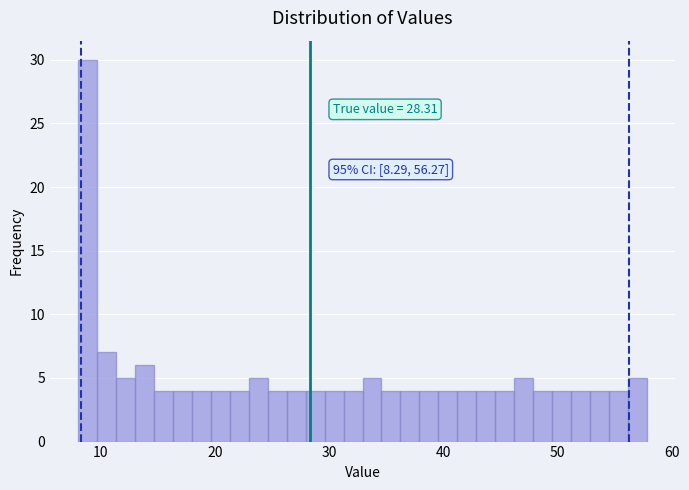

Around what value on the x-axis is the tallest bar? Give the approximate position of its centre, as read against the axis.

9